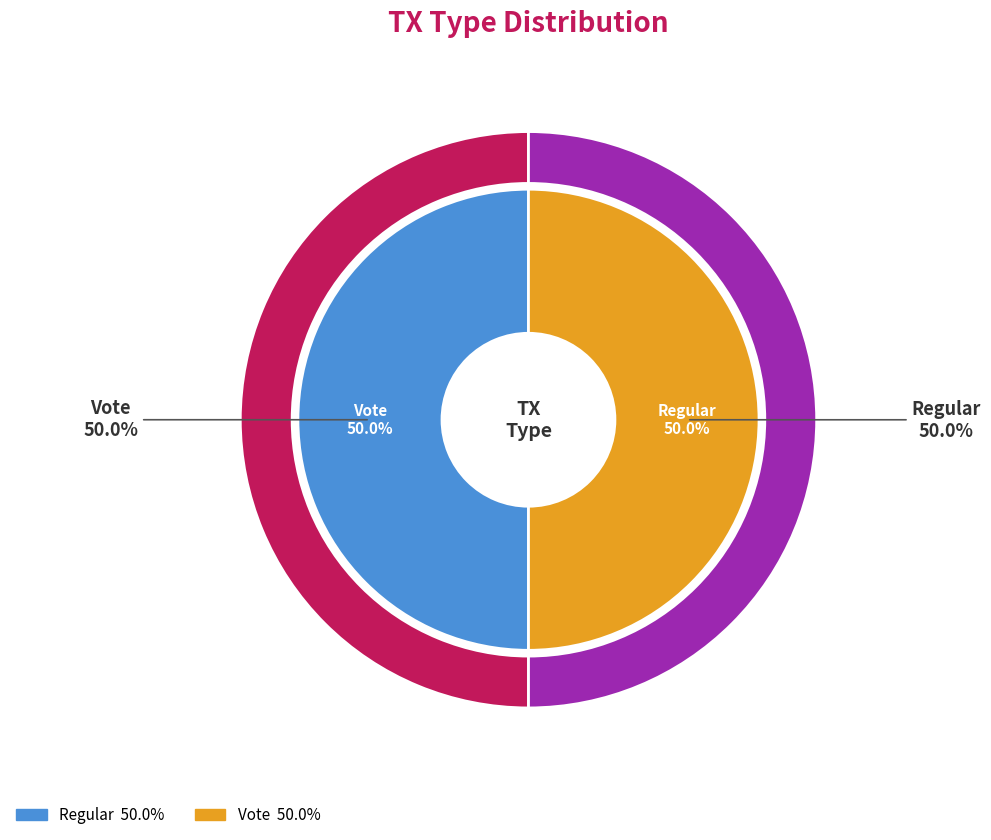

Combined, what portion of the pie is Regular and Vote?

100.0%